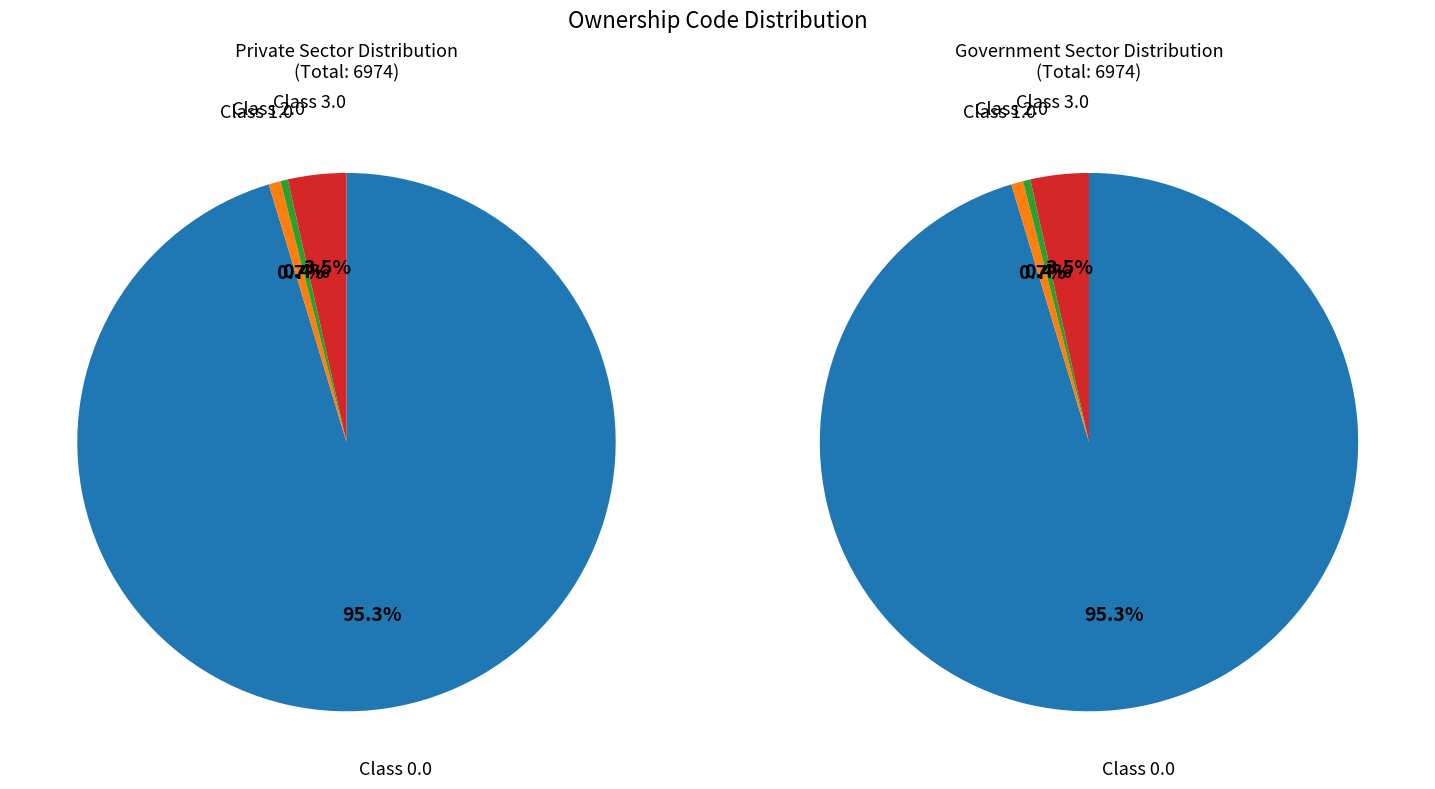

How many segments does this pie chart have?

4